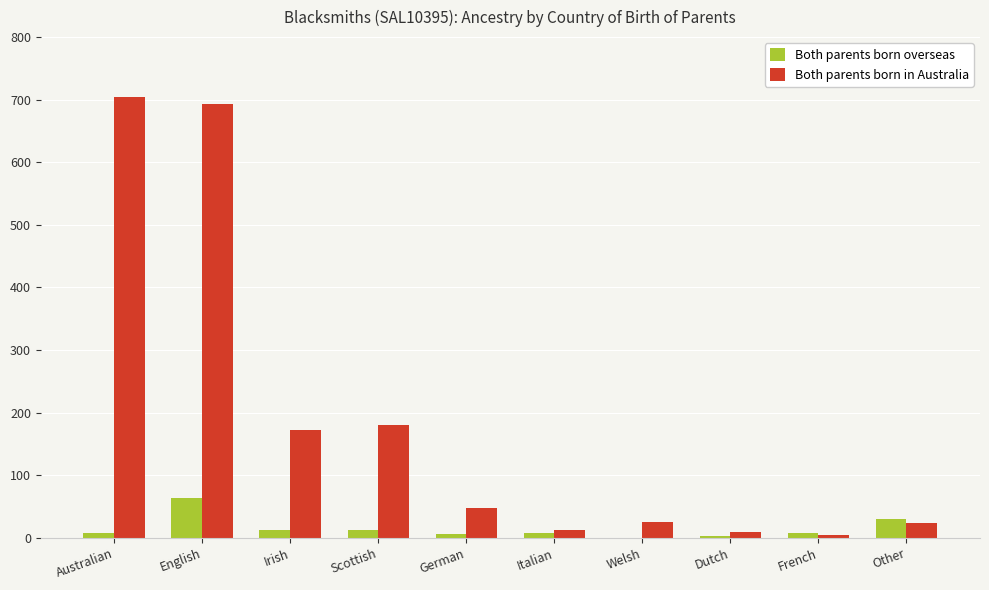

At which label is Both parents born in Australia closest to 354?

Scottish